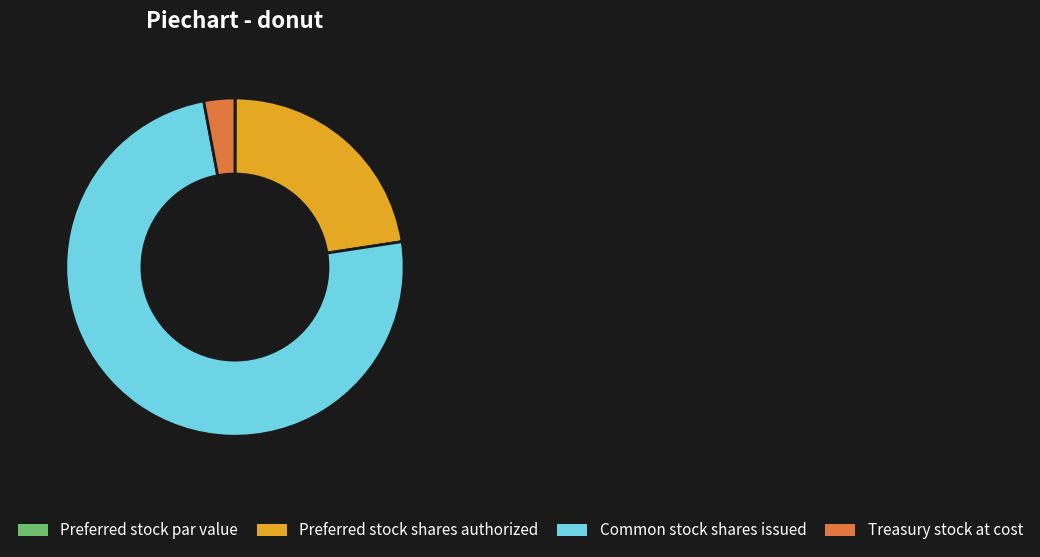

Is the sum of Common stock shares issued and Preferred stock shares authorized greater than half?

Yes